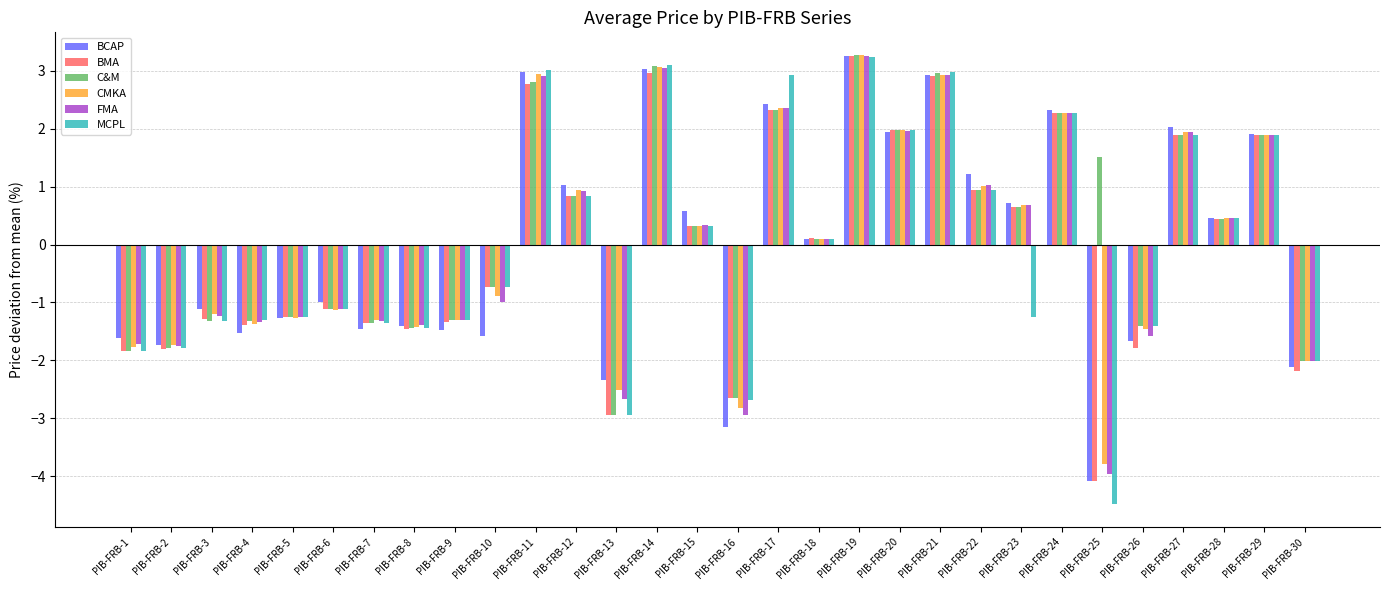

True or false: BCAP has a value of -4.1 at PIB-FRB-25.

True